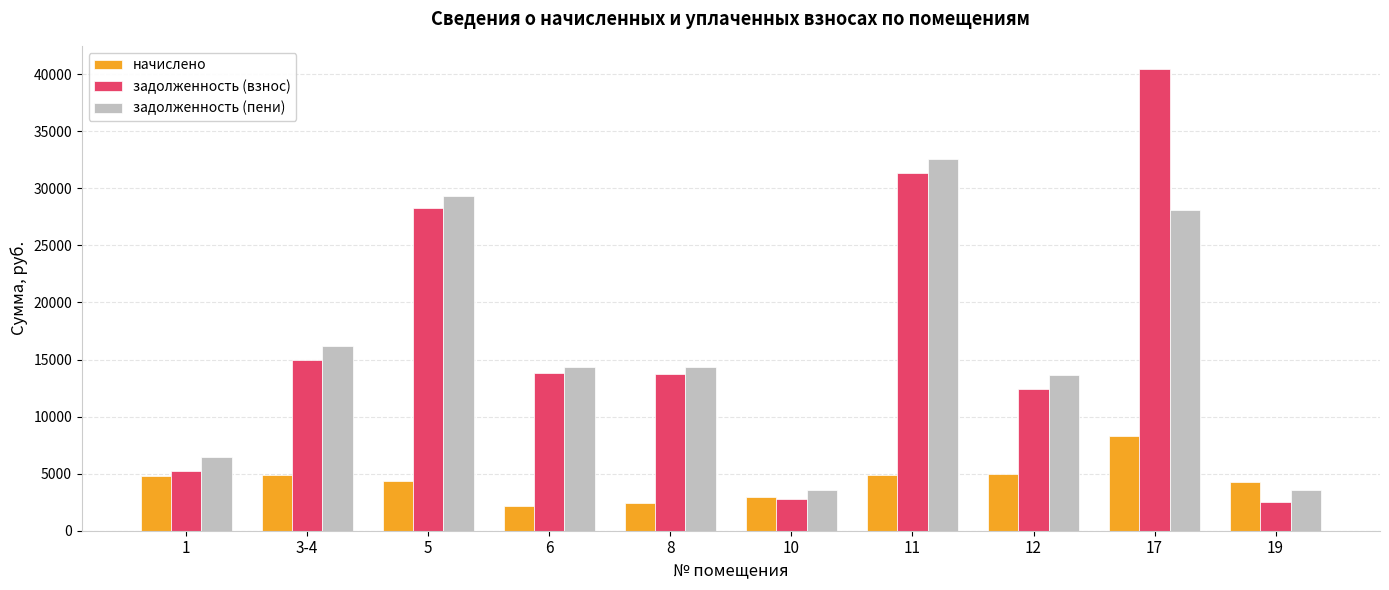

Read the задолженность (пени) value at 19.

3568.0